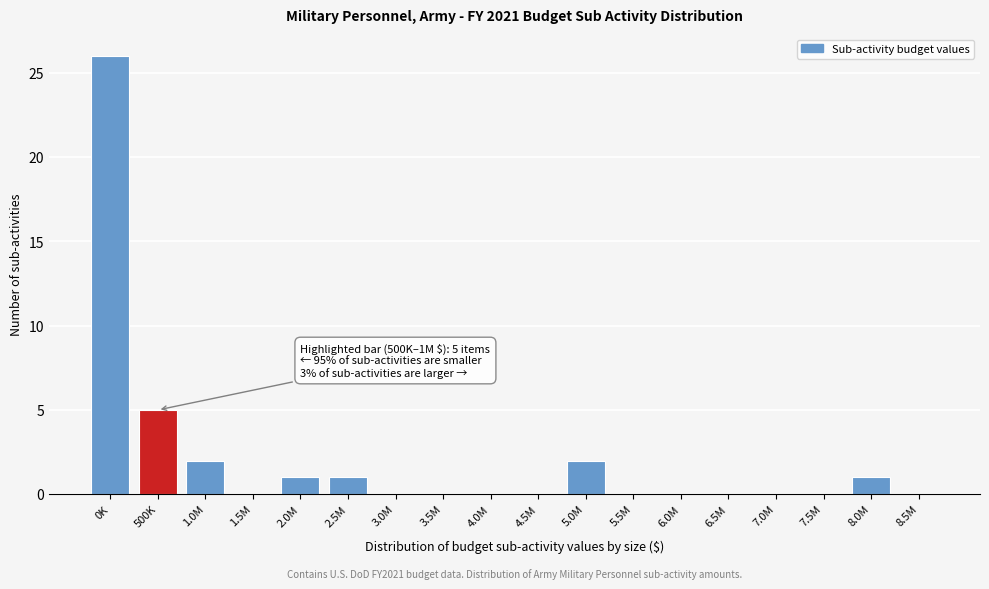

Reading left to right, list all the values displayed in this chart.

0K=26	500K=5	1.0M=2	1.5M=0	2.0M=1	2.5M=1	3.0M=0	3.5M=0	4.0M=0	4.5M=0	5.0M=2	5.5M=0	6.0M=0	6.5M=0	7.0M=0	7.5M=0	8.0M=1	8.5M=0